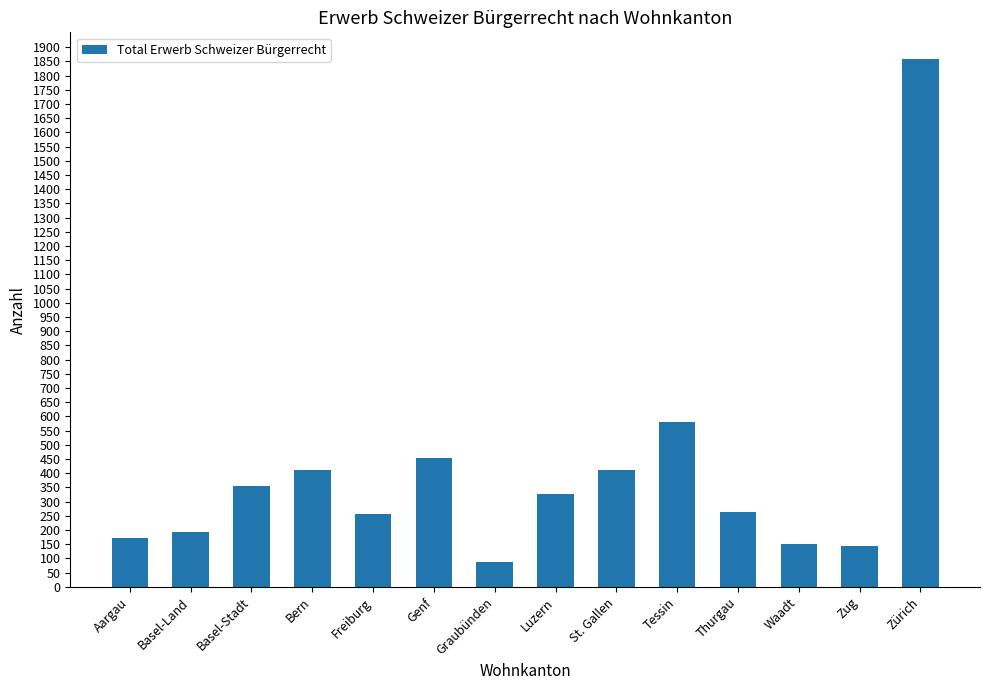

Are the bars grouped side by side (vs. stacked)?

No